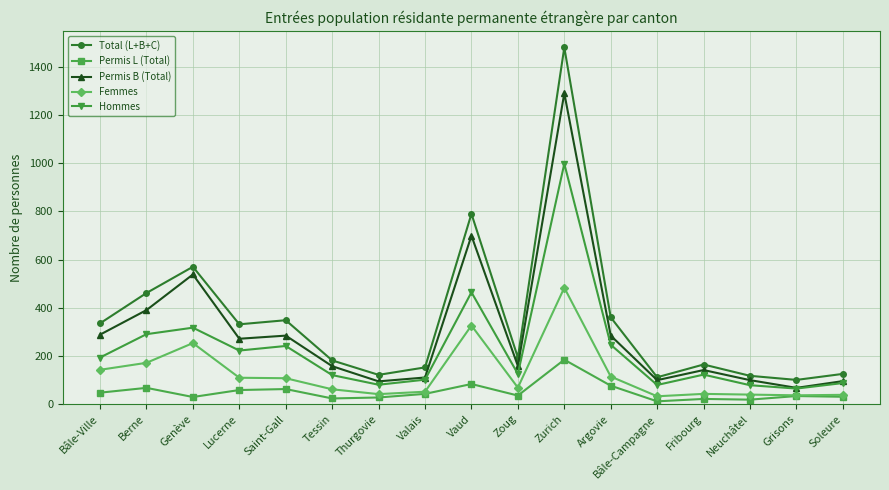

What is the sum of the Femmes values at Tessin and Vaud?

387